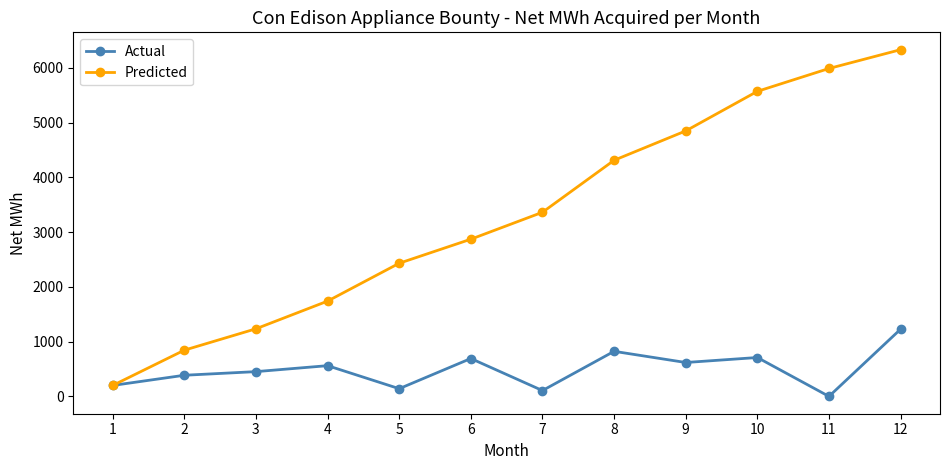

What is the difference between the Actual values at 2 and 8?

437.1